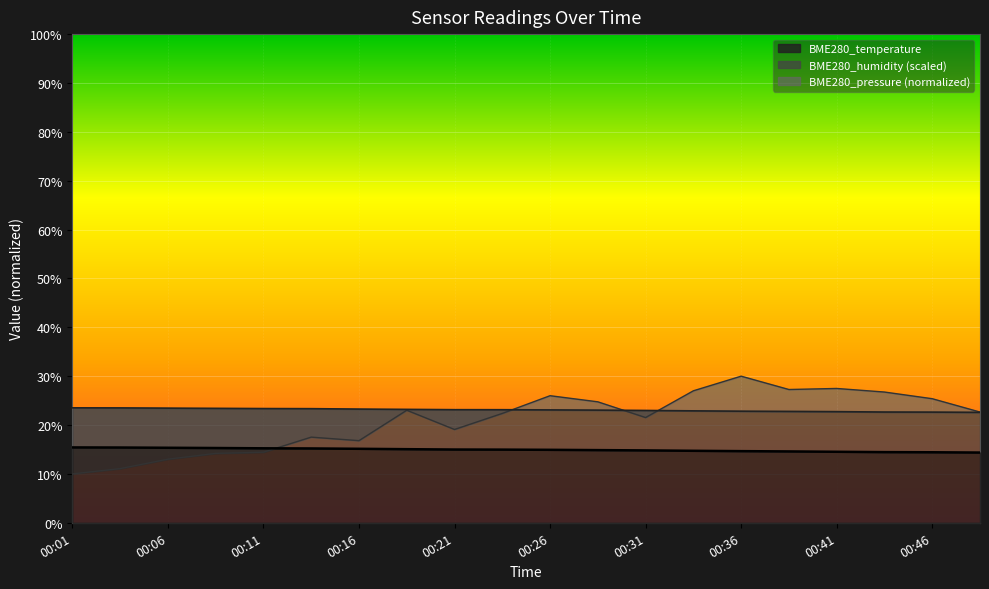

What is the value of the BME280_pressure point at the 13th from the left?

21.5